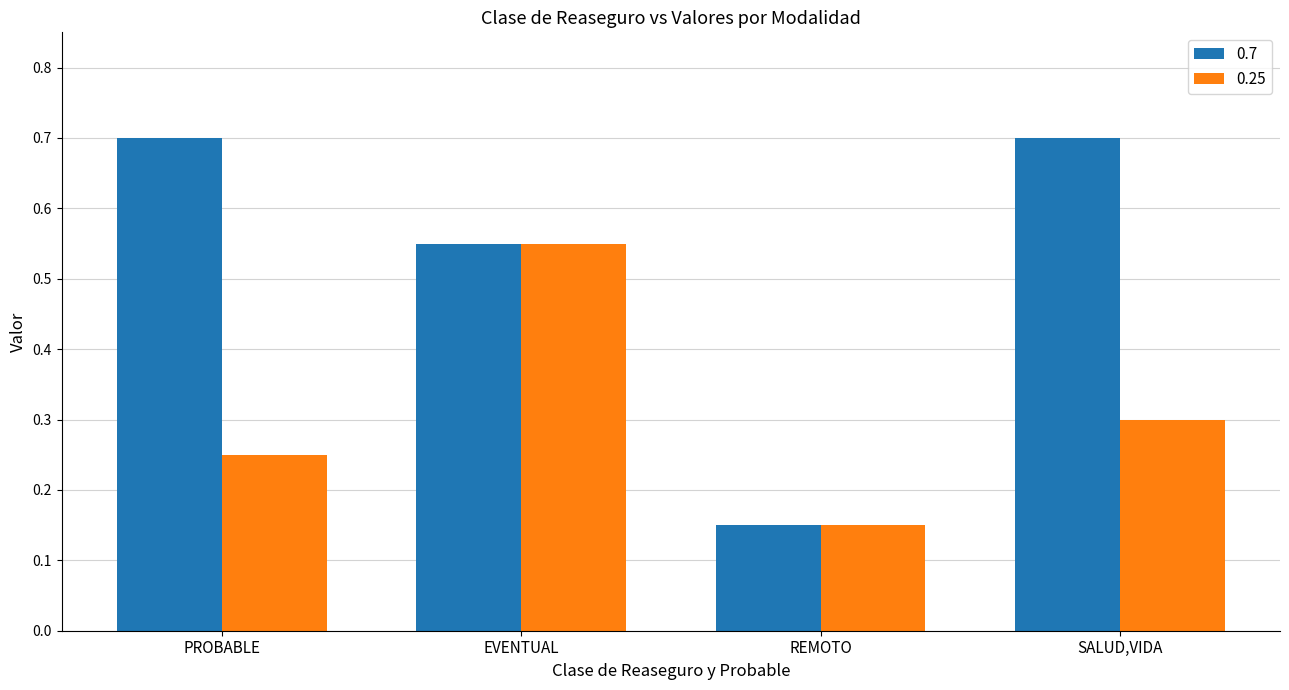

Between PROBABLE and EVENTUAL, which series saw the biggest shift?

0.25